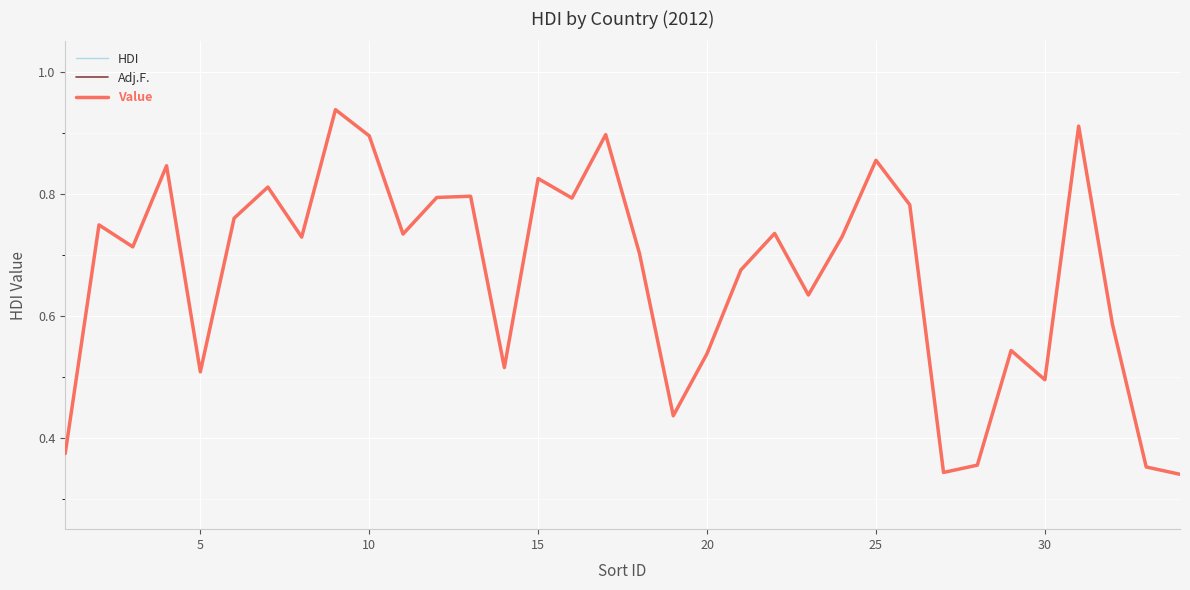

At how many categories does at least one series exceed 0?

34